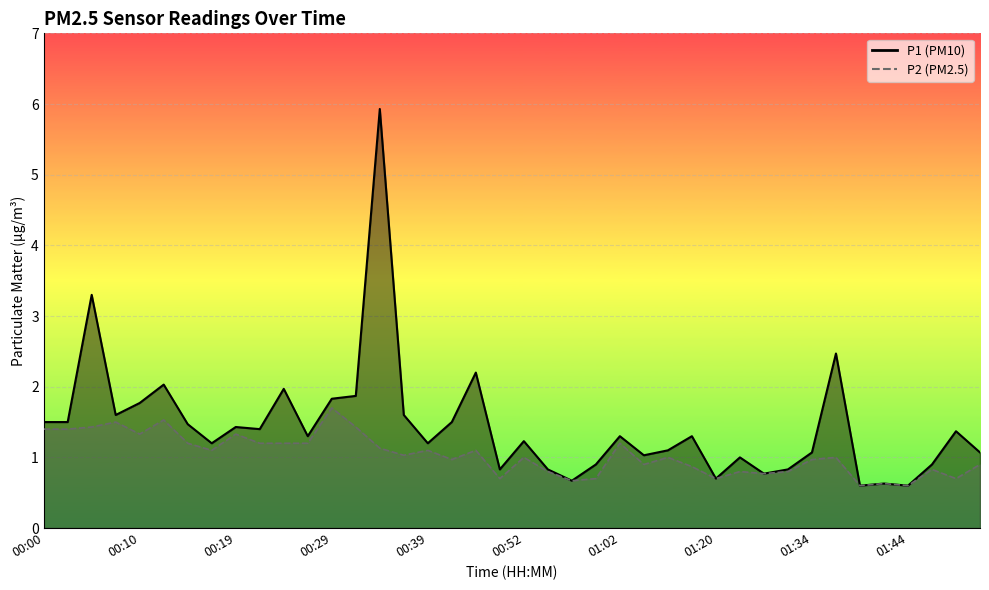

What is the label of the 32nd point from the right?

00:19